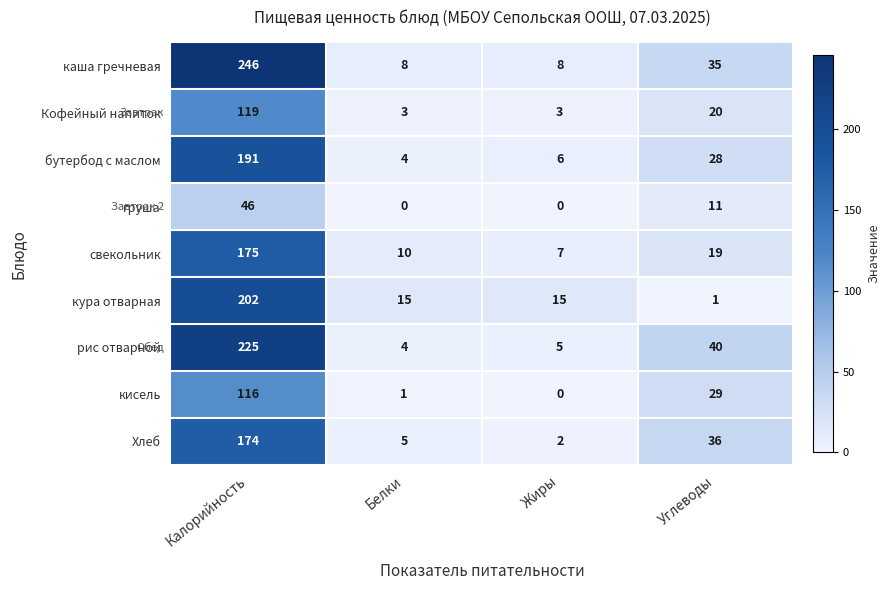

What is the difference between the highest and lowest values at Калорийность?

200